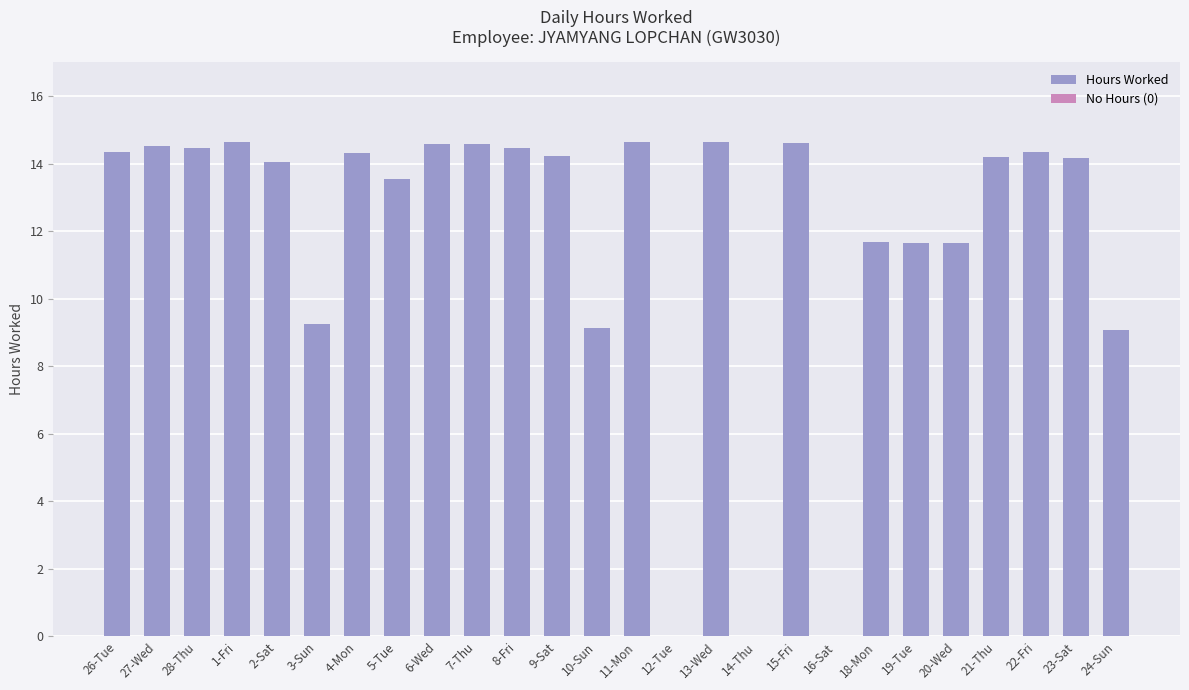

True or false: the data shows 9.2 at 3-Sun.

True